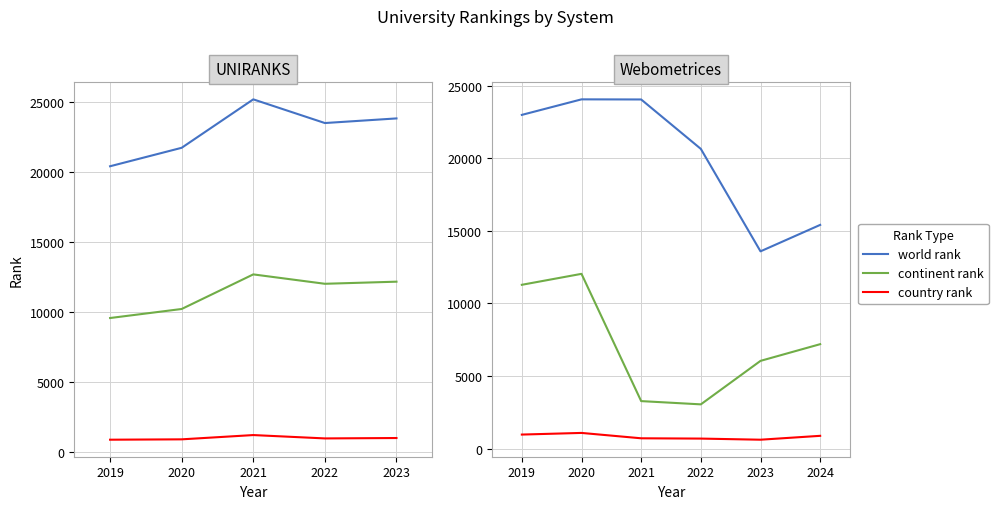

What is the difference between the maximum and minimum values in the world rank series?

10467